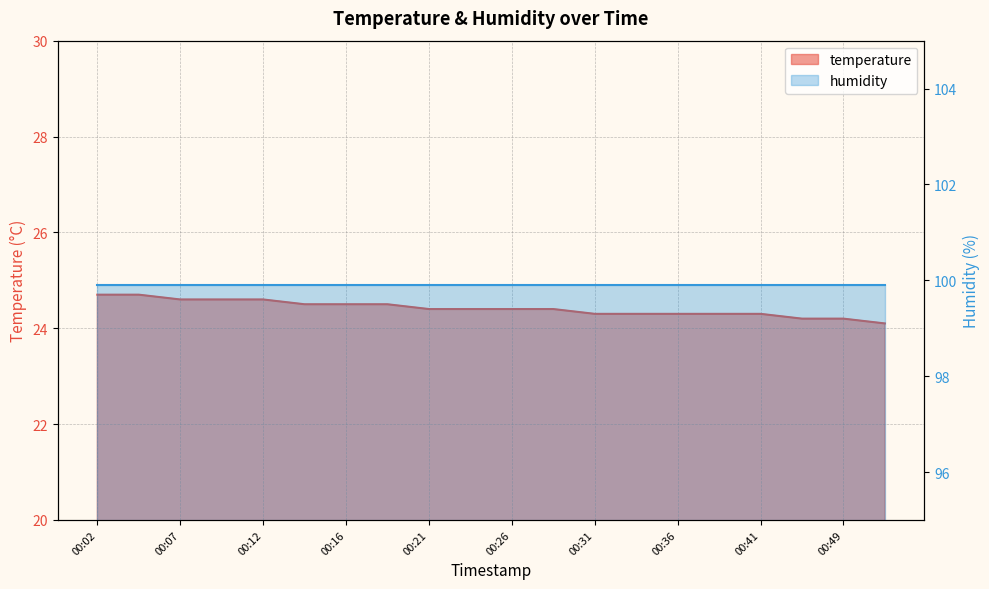

Count the values in the range 24 to 25.

20